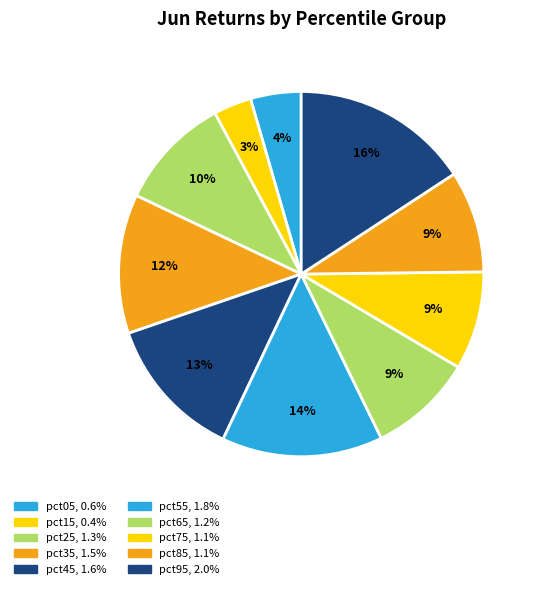

To the nearest percent, what percentage of the pie is pct65?

9%